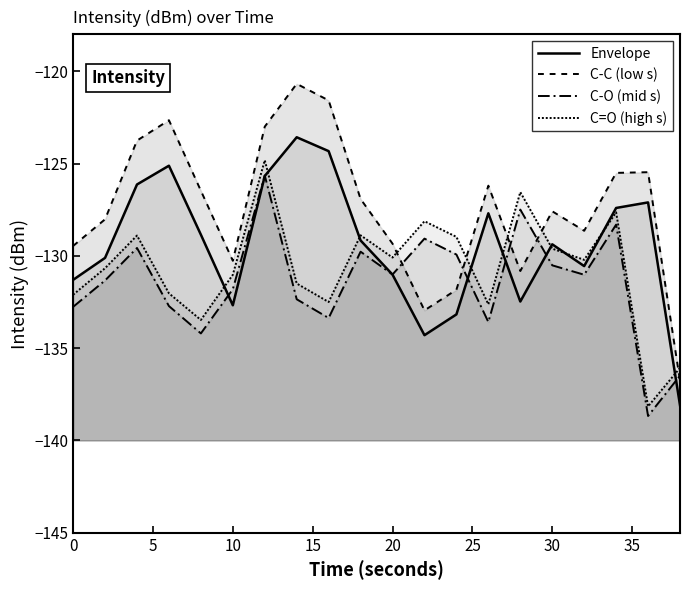

What is the maximum value for C-C (low s)?

-120.7